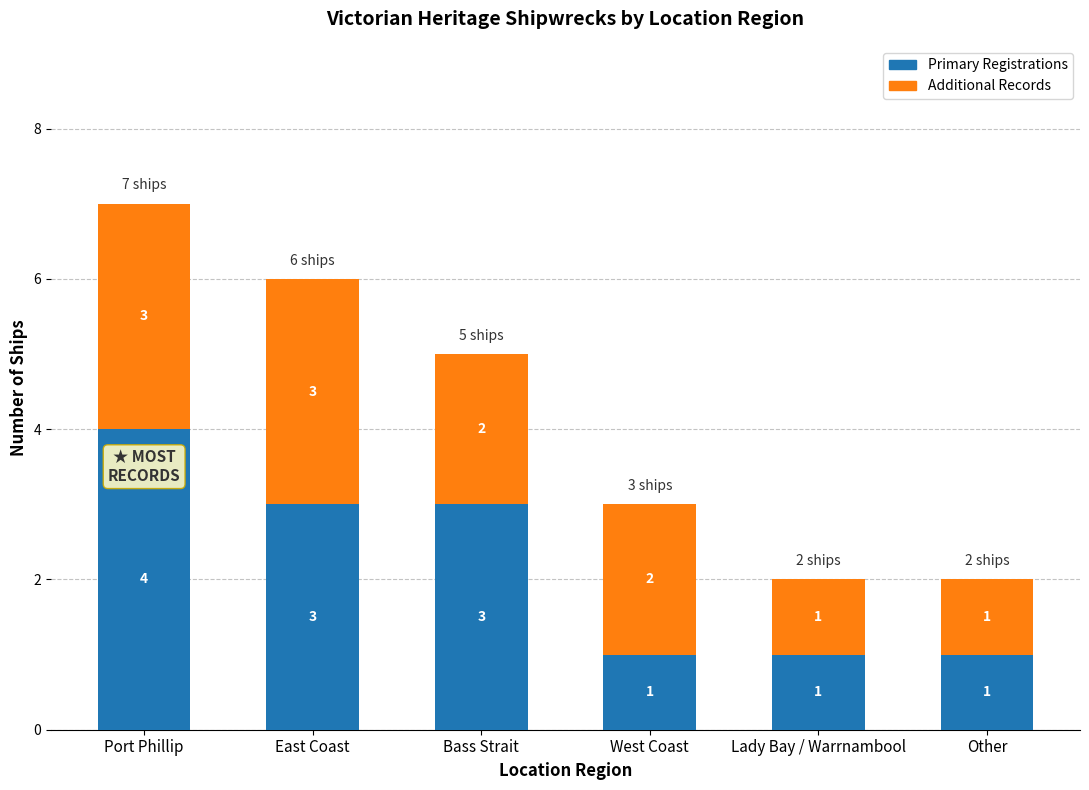

True or false: Primary Registrations has a value of 2 at West Coast.

False